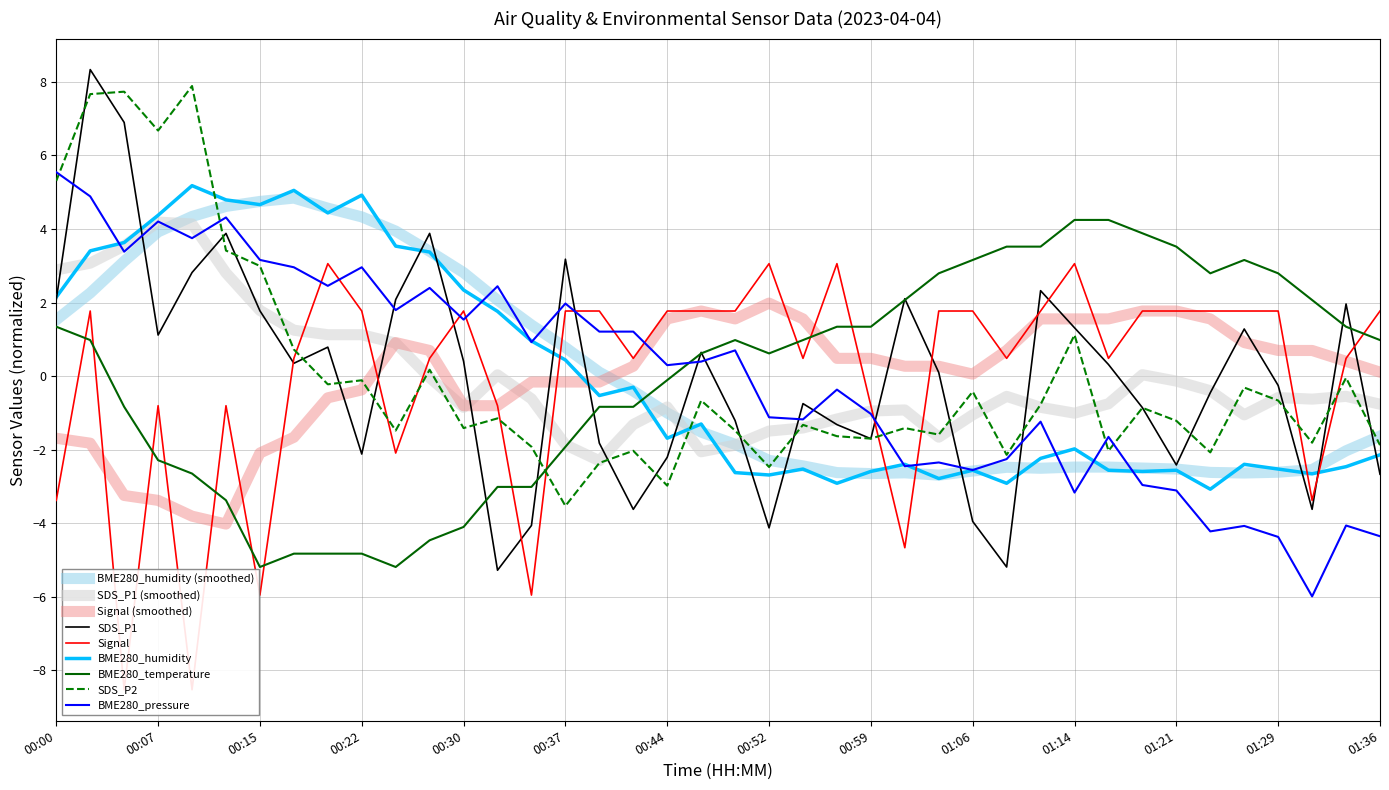

Is the value of SDS_P2 at 01:14 greater than the value of Signal at 01:36?

No